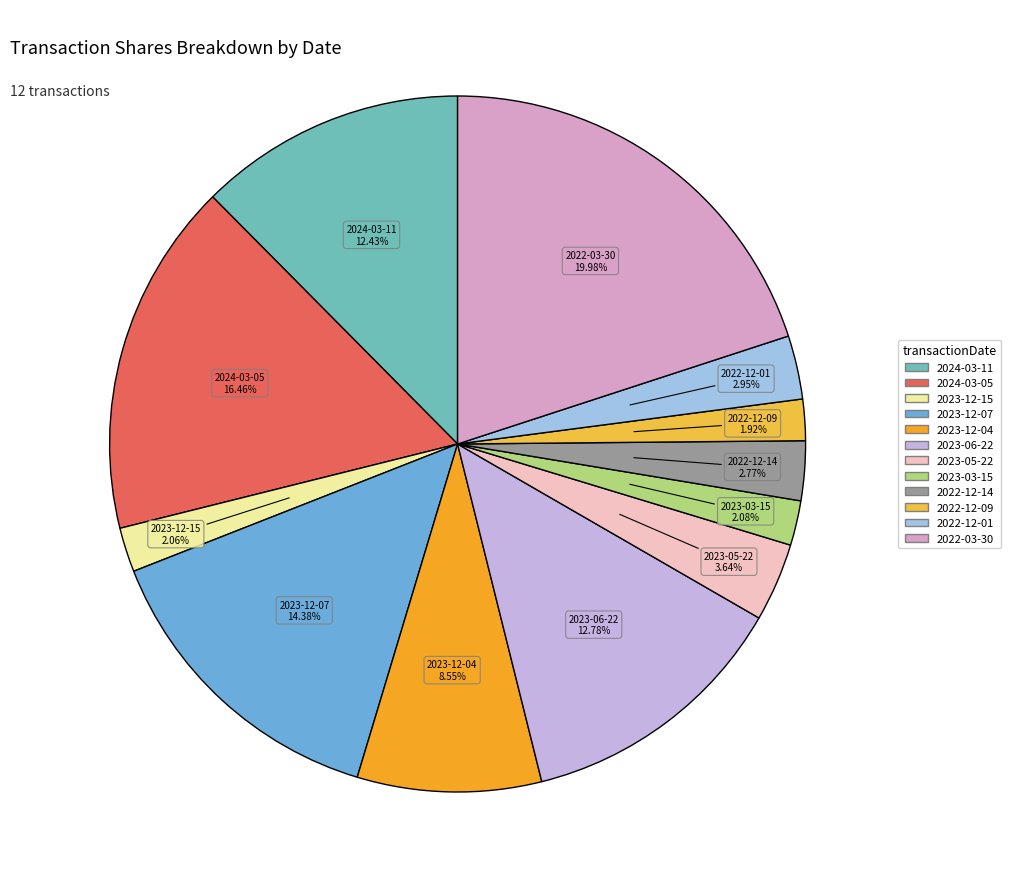

What is the ratio of the value at 2023-12-04 to the value at 2023-06-22?

0.7